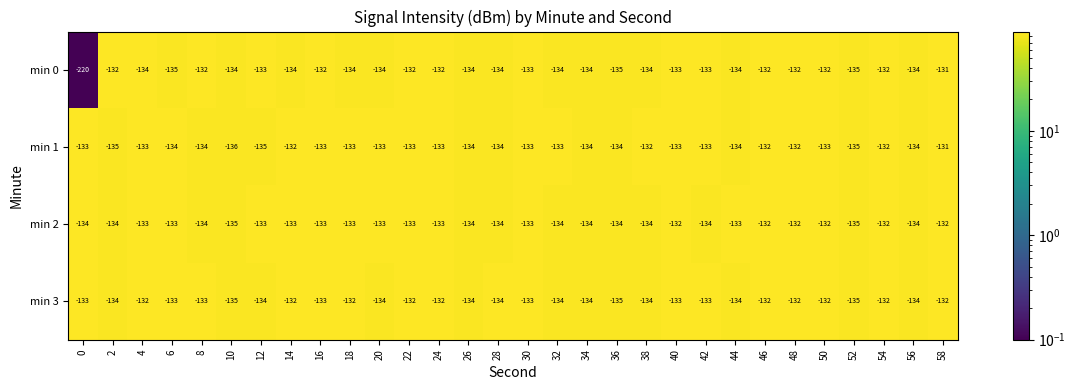

What is the difference between the maximum and second lowest values in the min 1 series?

4